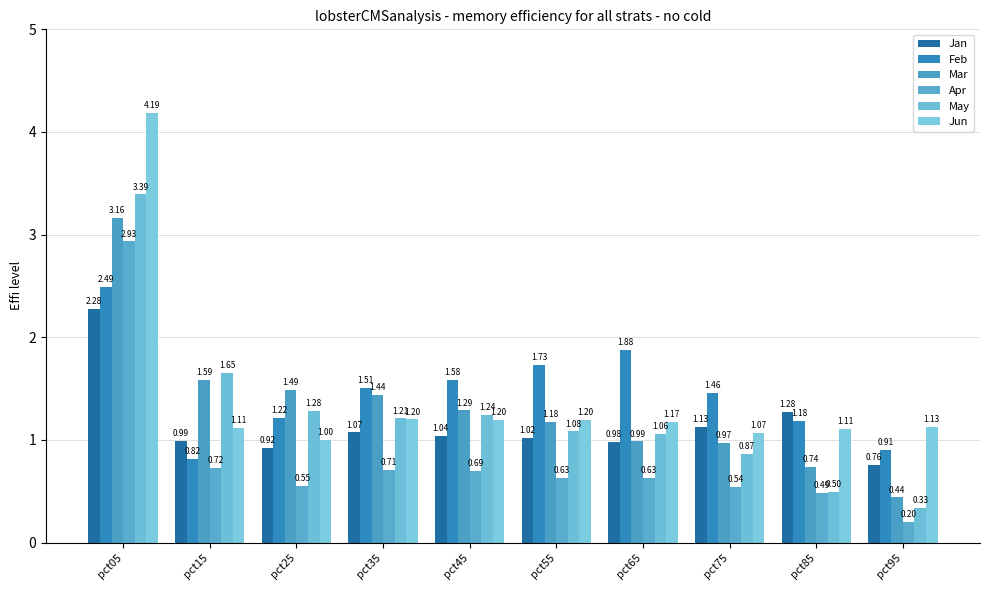

List the labels in order of Feb value, largest first.

pct05, pct65, pct55, pct45, pct35, pct75, pct25, pct85, pct95, pct15